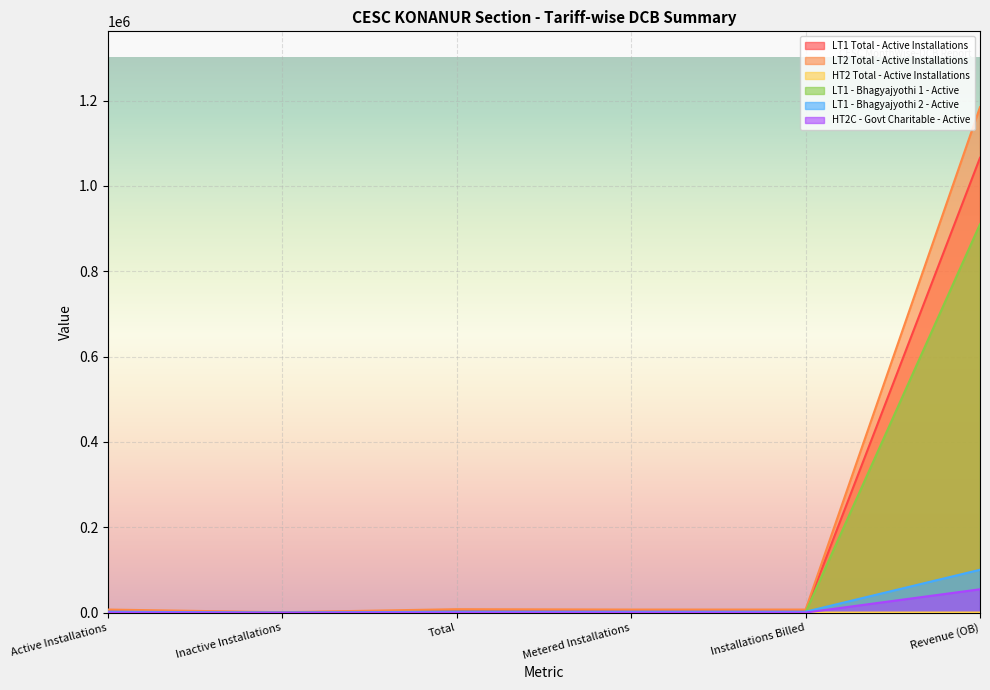

The value of LT1 - Bhagyajyothi 2 - Active at Revenue (OB) is 100369. True or false?

True